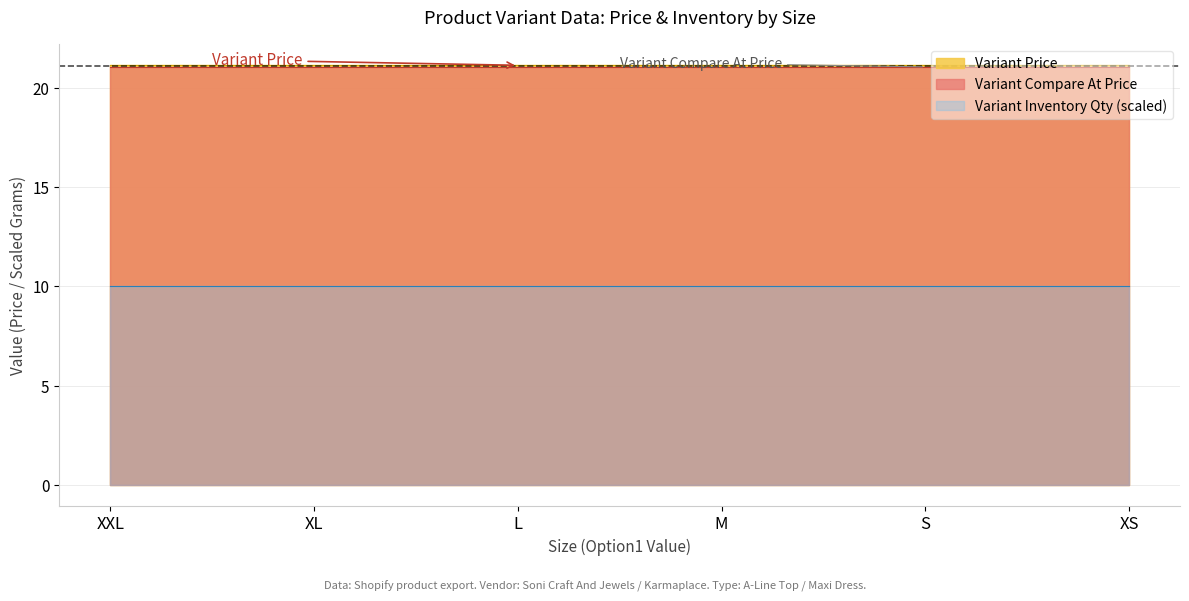

What is the label of the 4th point from the left?

M